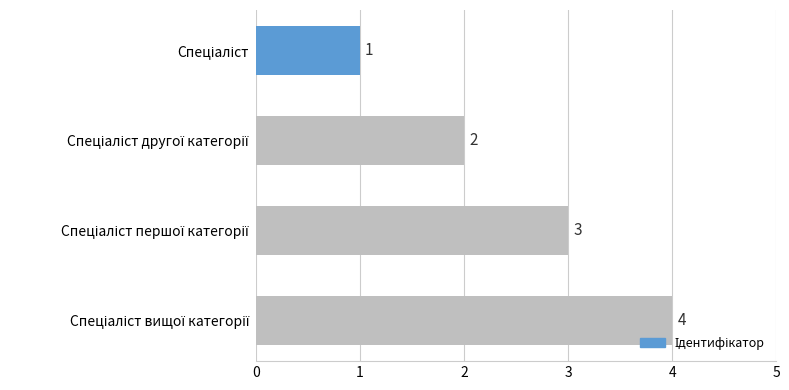

Count the values in the range 2 to 4.

3